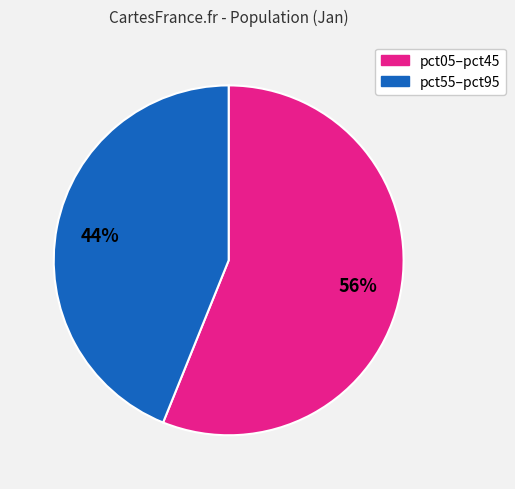

Is there any slice that represents more than half of the pie?

Yes